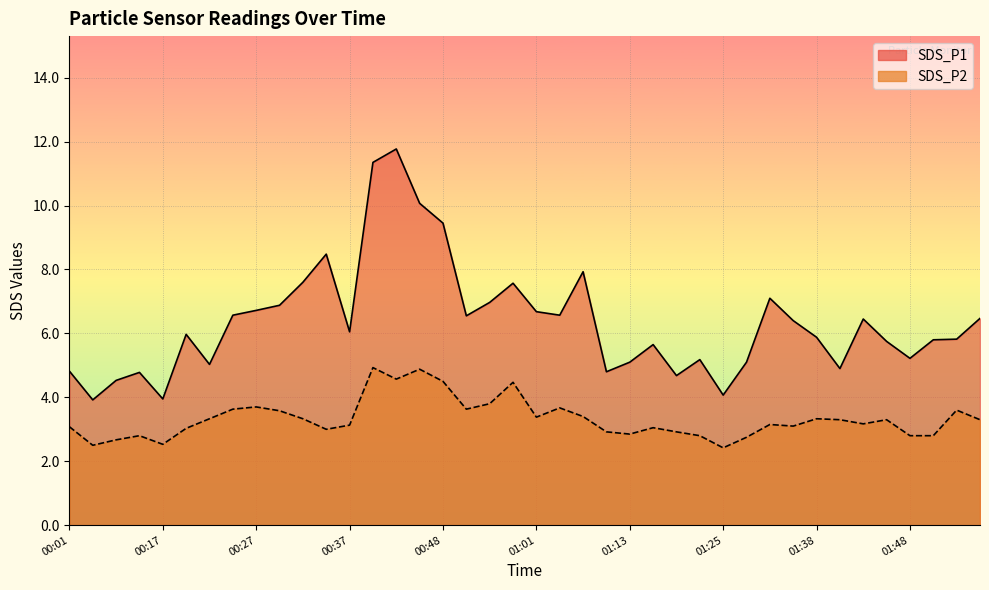

What is the sum of all SDS_P2 values?

133.1